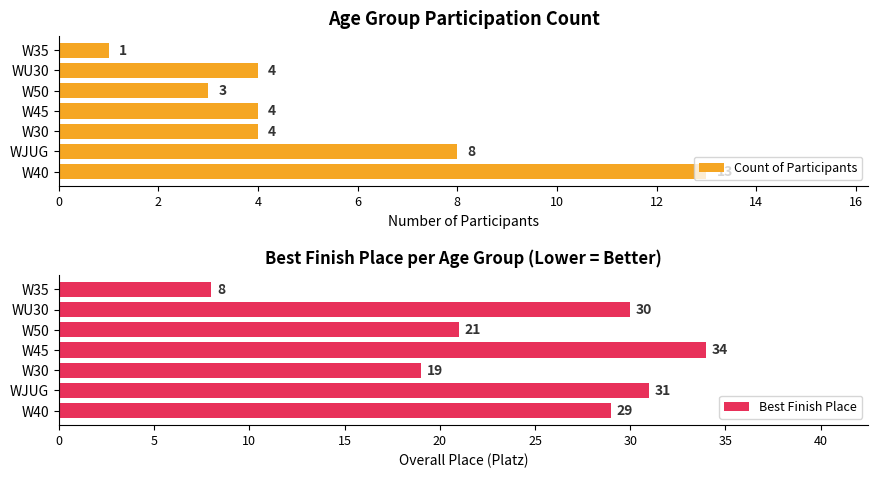

How many groups of bars are there?

7